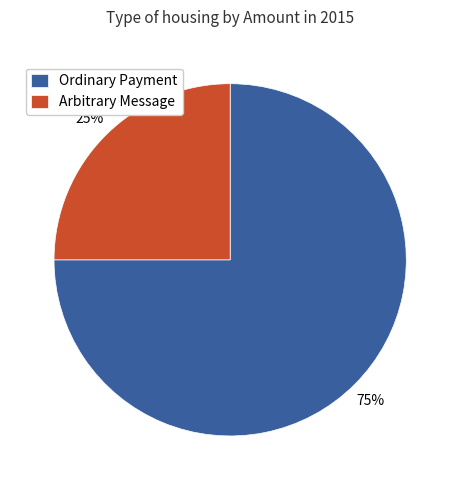

Is the sum of Ordinary Payment and Arbitrary Message greater than half?

Yes